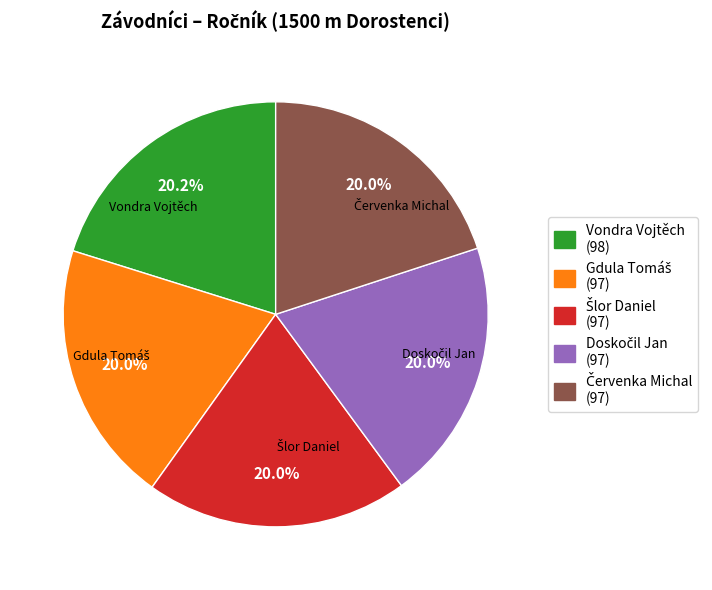

Does any single category account for the majority?

No